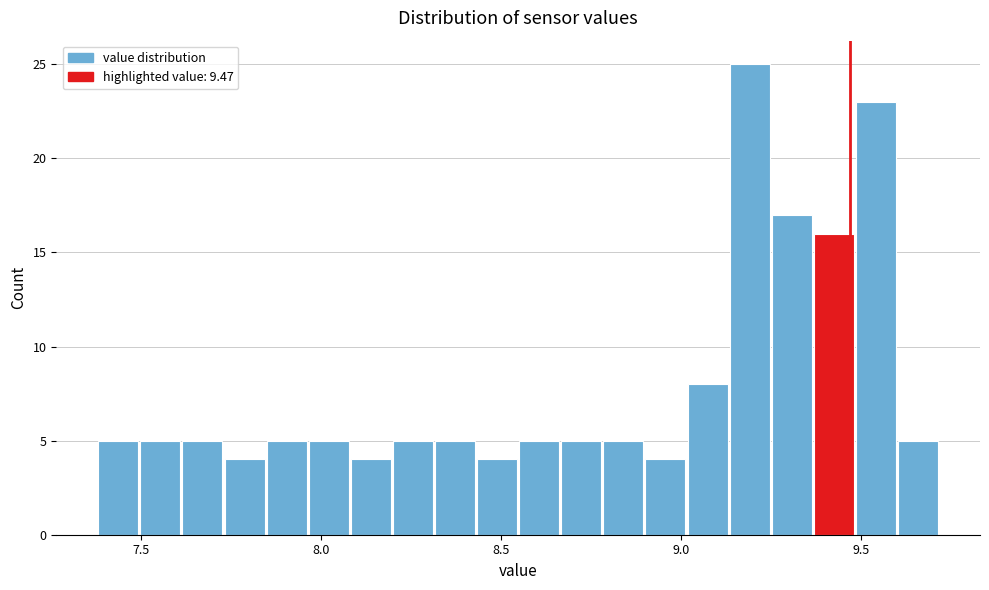

Around what value on the x-axis is the tallest bar? Give the approximate position of its centre, as read against the axis.

9.20